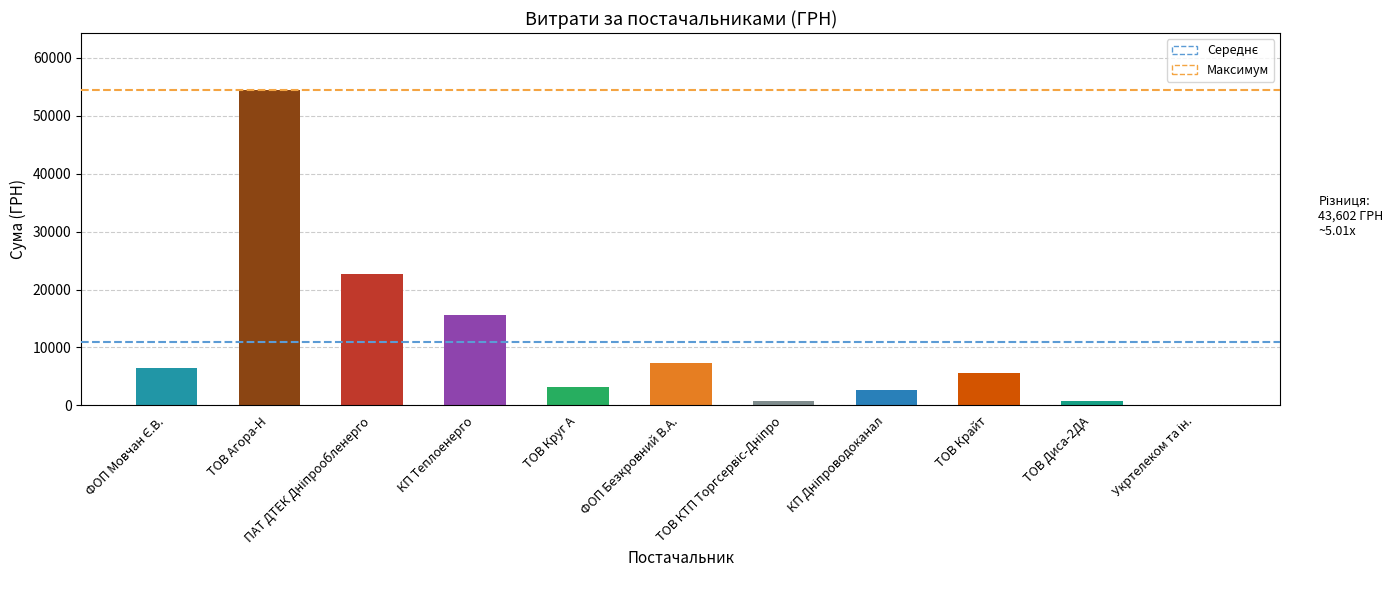

What is the greatest value displayed?

54485.6